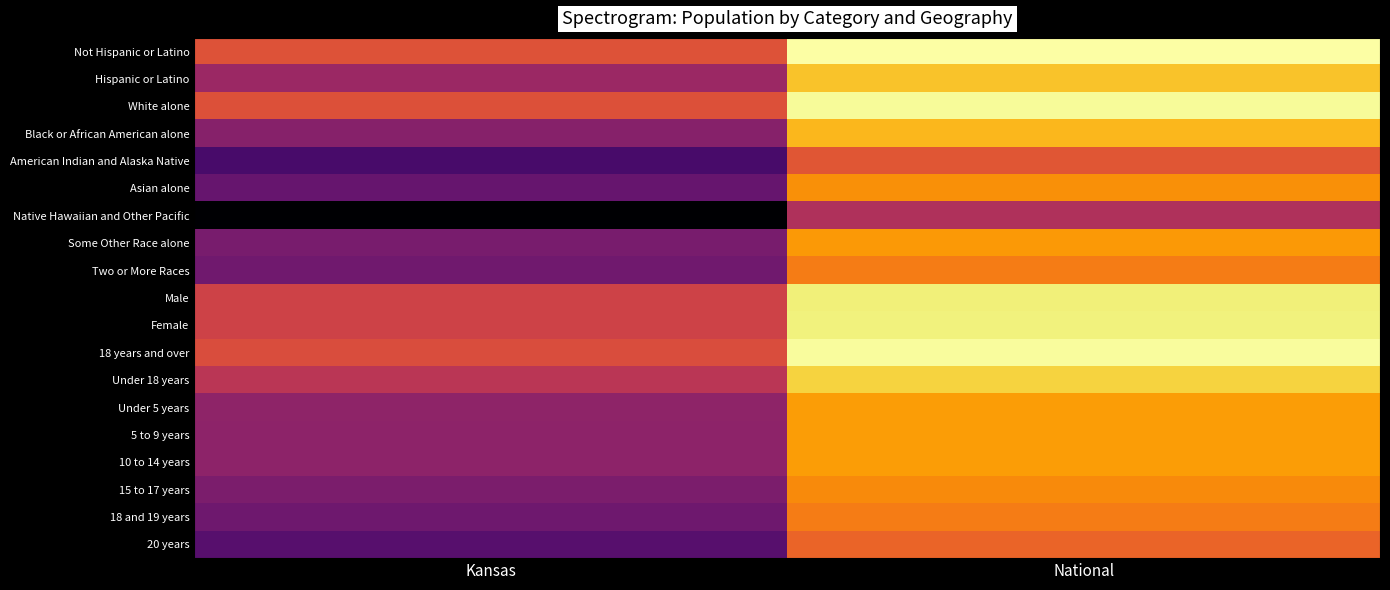

Between Kansas and National, which series saw the biggest shift?

Native Hawaiian and Other Pacific